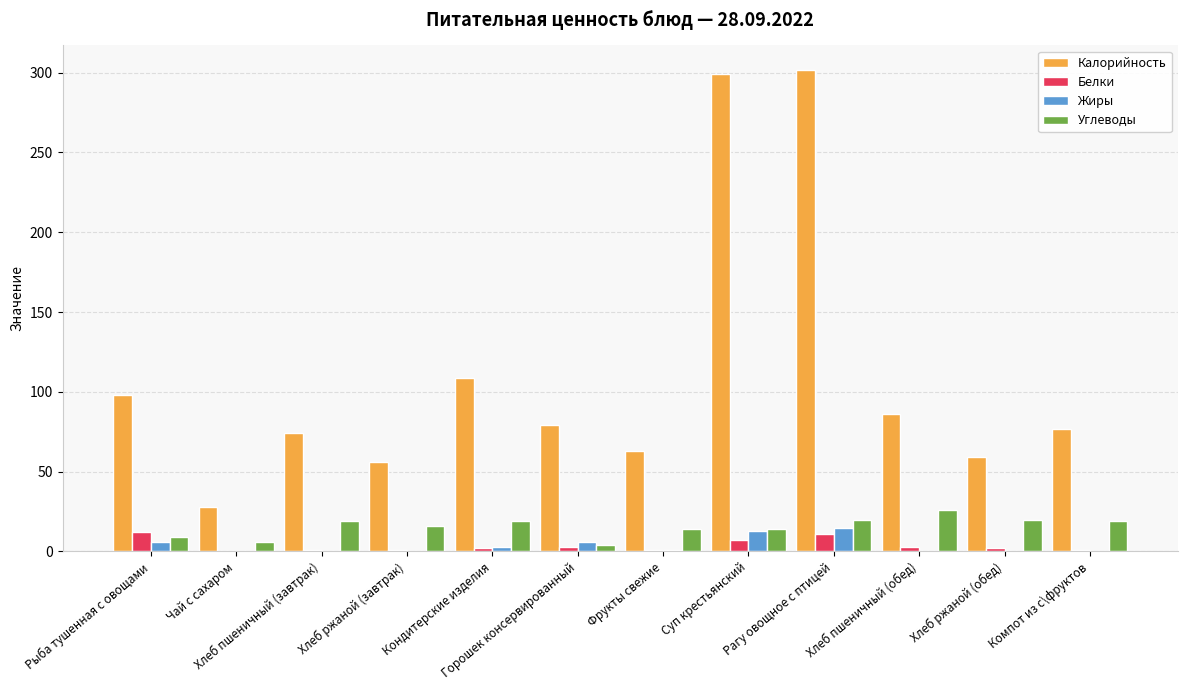

How many groups of bars are there?

12